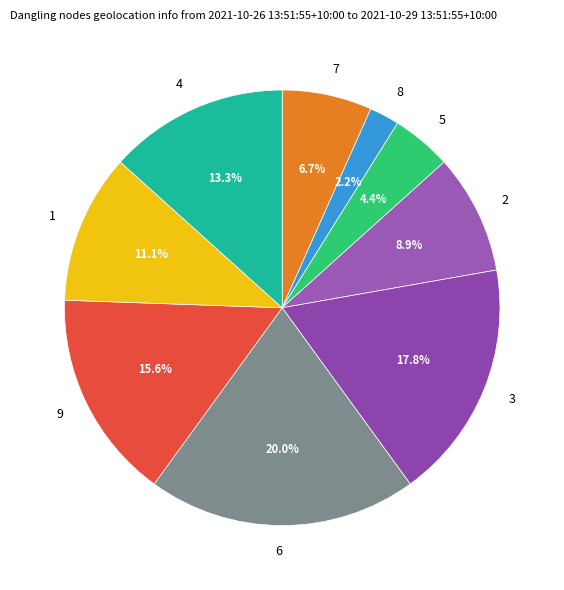

To the nearest percent, what is the difference between the largest and smallest slice percentages?

18%